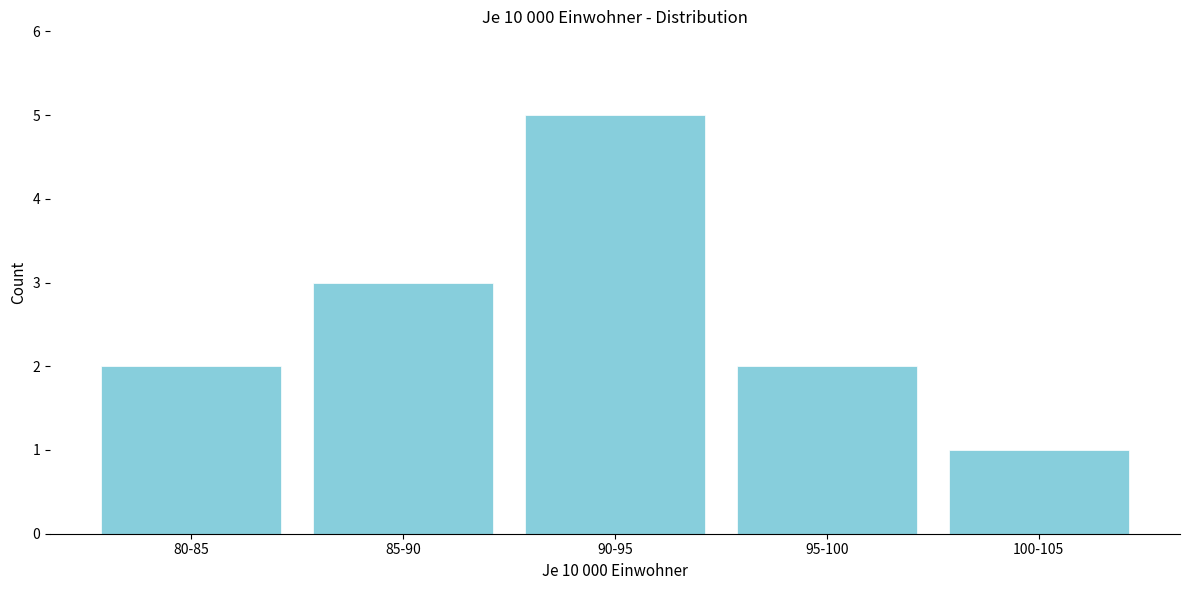

Reading left to right, list all the values displayed in this chart.

2	3	5	2	1